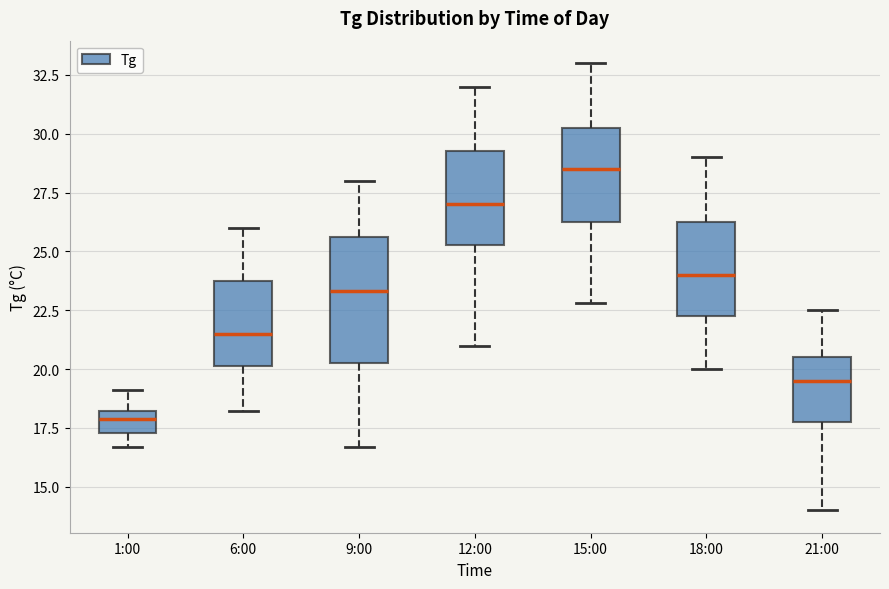

Reading left to right, read every box against the y-axis: the position of its median line, the range the box covers, and the ends of its whiskers. The values are not printed on the chart, so give them approximately, as read against the axis.

1:00: median 18.0 (just below the box's upper edge), box 17.5 to 18.0, whiskers 16.5 to 19.0
6:00: median 21.5, box 20.0 to 24.0, whiskers 18.0 to 26.0
9:00: median 23.5, box 20.5 to 25.5, whiskers 16.5 to 28.0
12:00: median 27.0, box 25.5 to 29.5, whiskers 21.0 to 32.0
15:00: median 28.5, box 26.5 to 30.5, whiskers 23.0 to 33.0
18:00: median 24.0, box 22.5 to 26.5, whiskers 20.0 to 29.0
21:00: median 19.5, box 18.0 to 20.5, whiskers 14.0 to 22.5